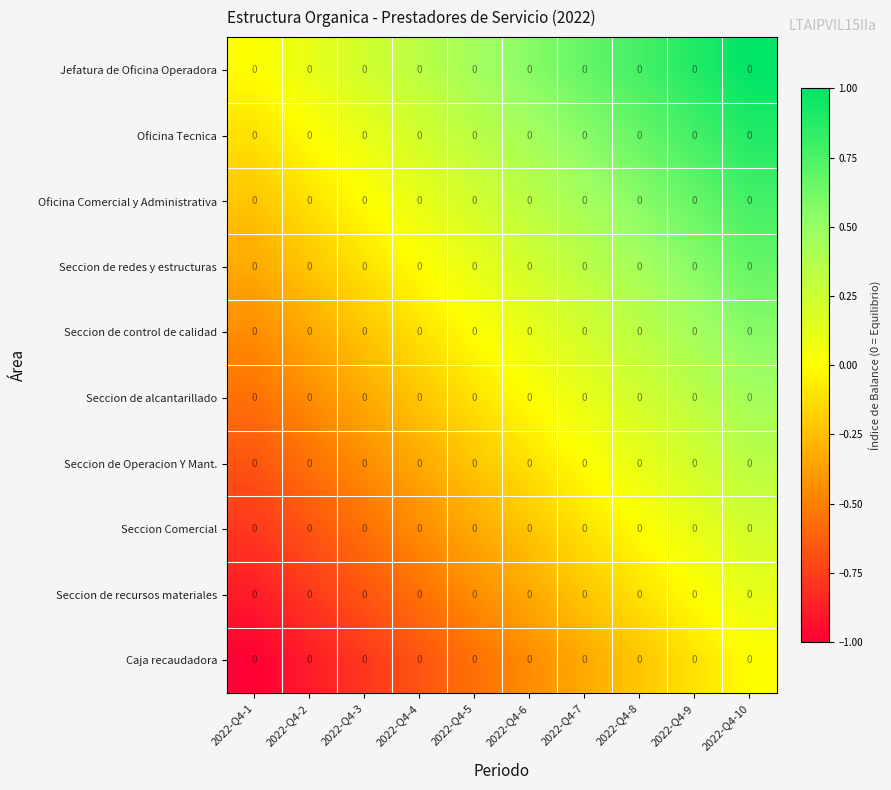

What is the sum of the Caja recaudadora values at 2022-Q4-10 and 2022-Q4-5?

-0.6